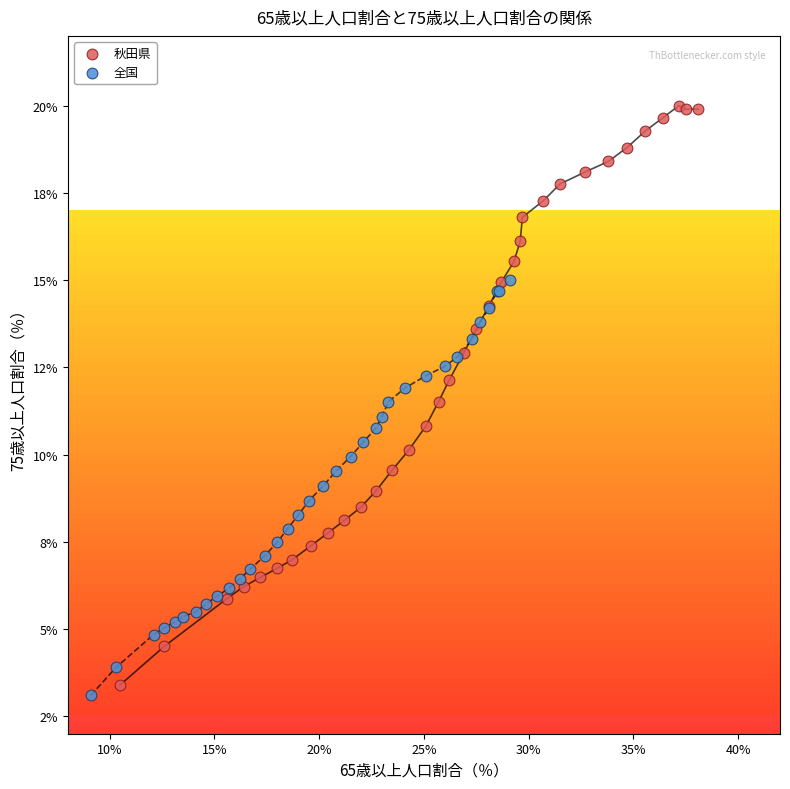

Which series contains the highest Y value?

秋田県